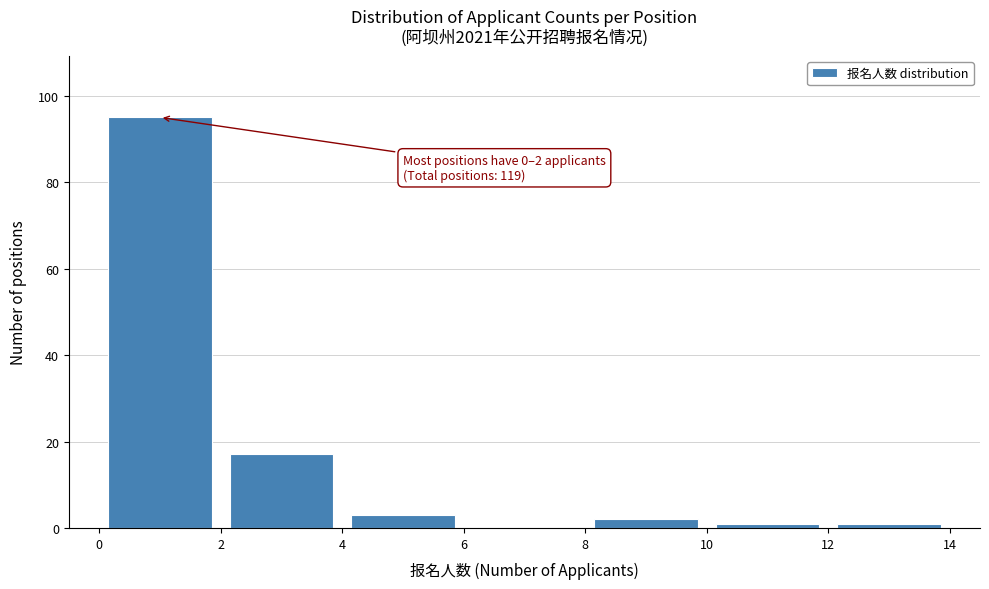

Over which range of the x-axis is the bar tallest?

0 to 2